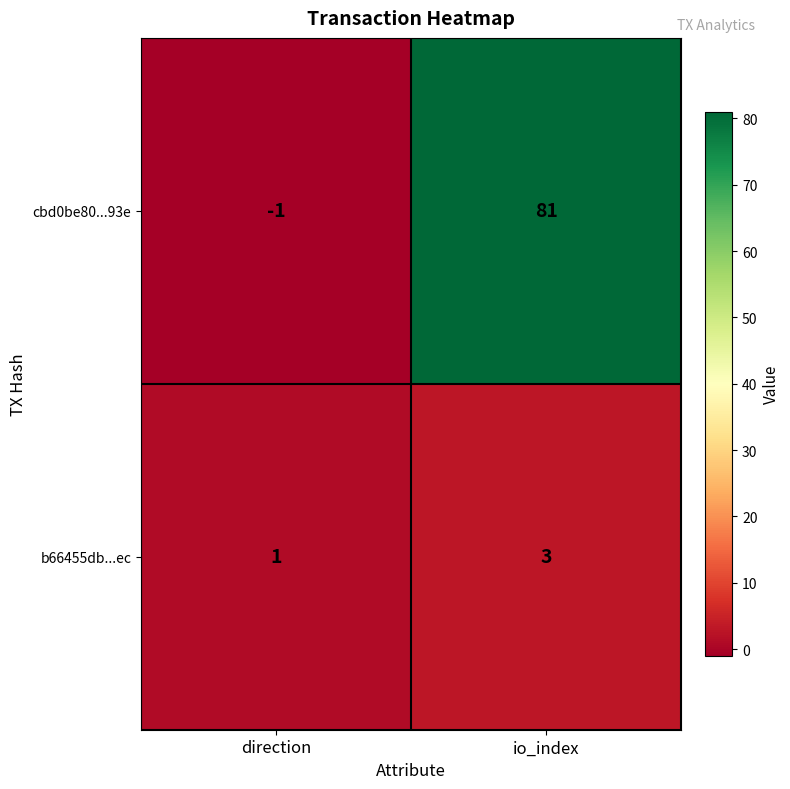

Reading right to left, what are all the values shown in this chart?

cbd0be80...93e: io_index=81	direction=-1
b66455db...ec: io_index=3	direction=1